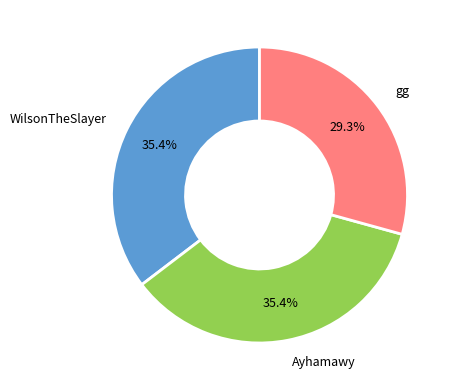

To the nearest percent, what is the average slice percentage?

33%